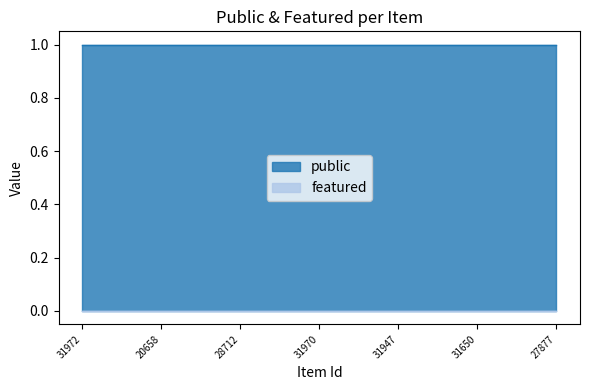

Reading left to right, transcribe all the data shown in this chart.

public: 31972=1	31967=1	31965=1	20661=1	20658=1	9376=1	31969=1	28734=1	28712=1	28259=1	26456=1	28235=1	31970=1	33894=1	23680=1	27865=1	31947=1	31640=1	28747=1	28722=1	31650=1	11016=1	10427=1	27878=1	27877=1
featured: 31972=0	31967=0	31965=0	20661=0	20658=0	9376=0	31969=0	28734=0	28712=0	28259=0	26456=0	28235=0	31970=0	33894=0	23680=0	27865=0	31947=0	31640=0	28747=0	28722=0	31650=0	11016=0	10427=0	27878=0	27877=0